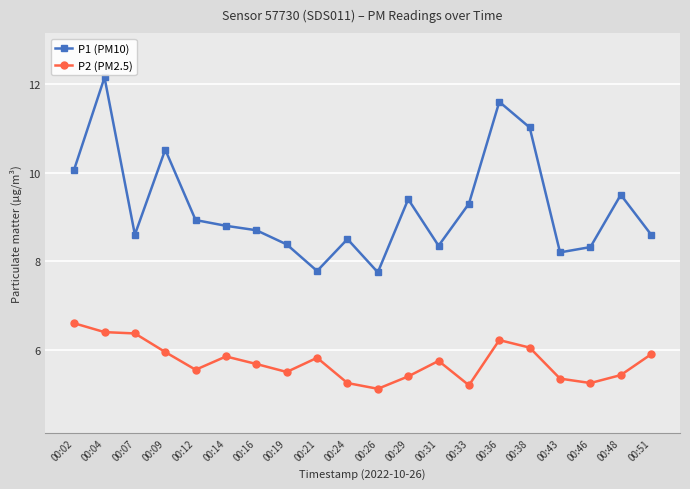

What is the sum of the P2 (PM2.5) values at 00:12 and 00:38?

11.6